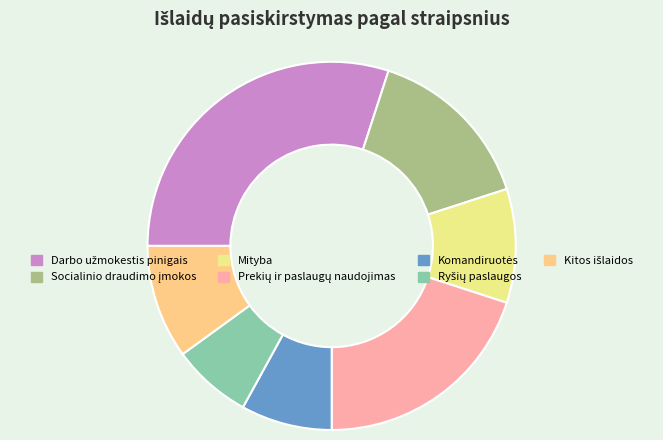

What portion of the pie excludes Kitos išlaidos?

90.0%